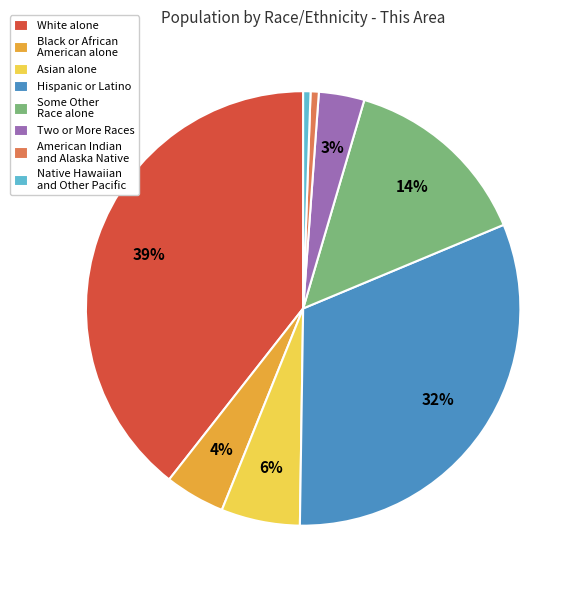

Combined, do Native Hawaiian and Other Pacific and Asian alone account for over 50%?

No